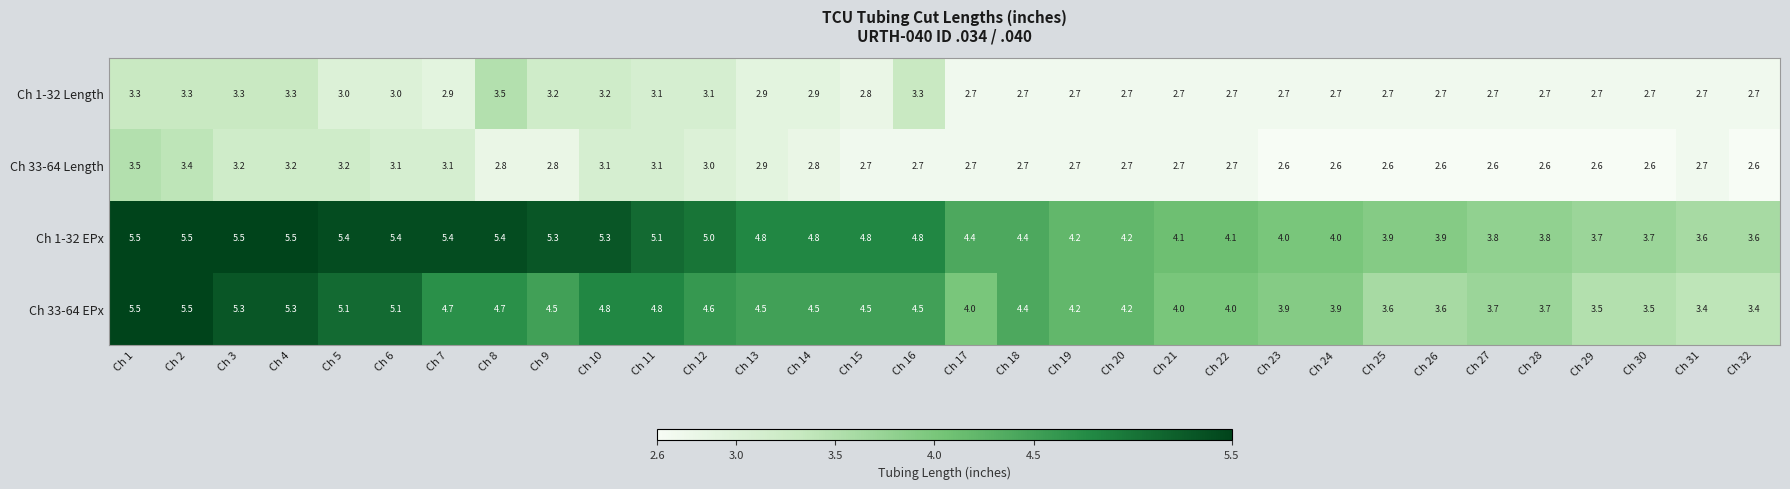

What is the average value of the Ch 33-64 Length series?

2.8